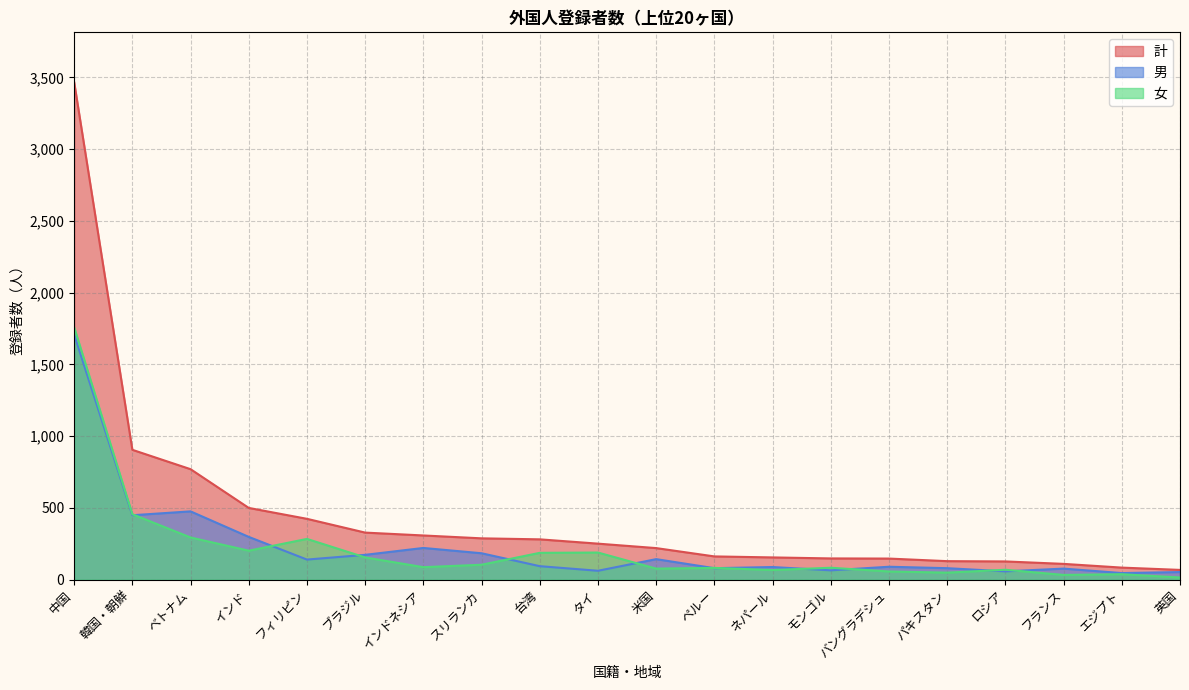

True or false: 計 and 女 intersect in this chart.

False